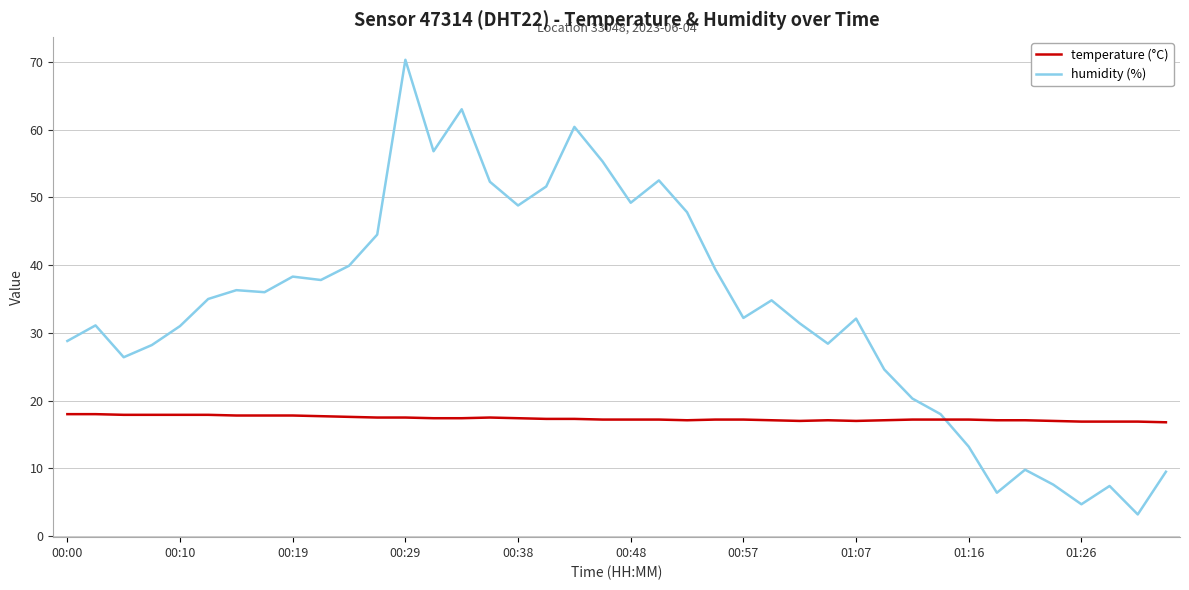

Which series has the largest total across all categories?

humidity (%)